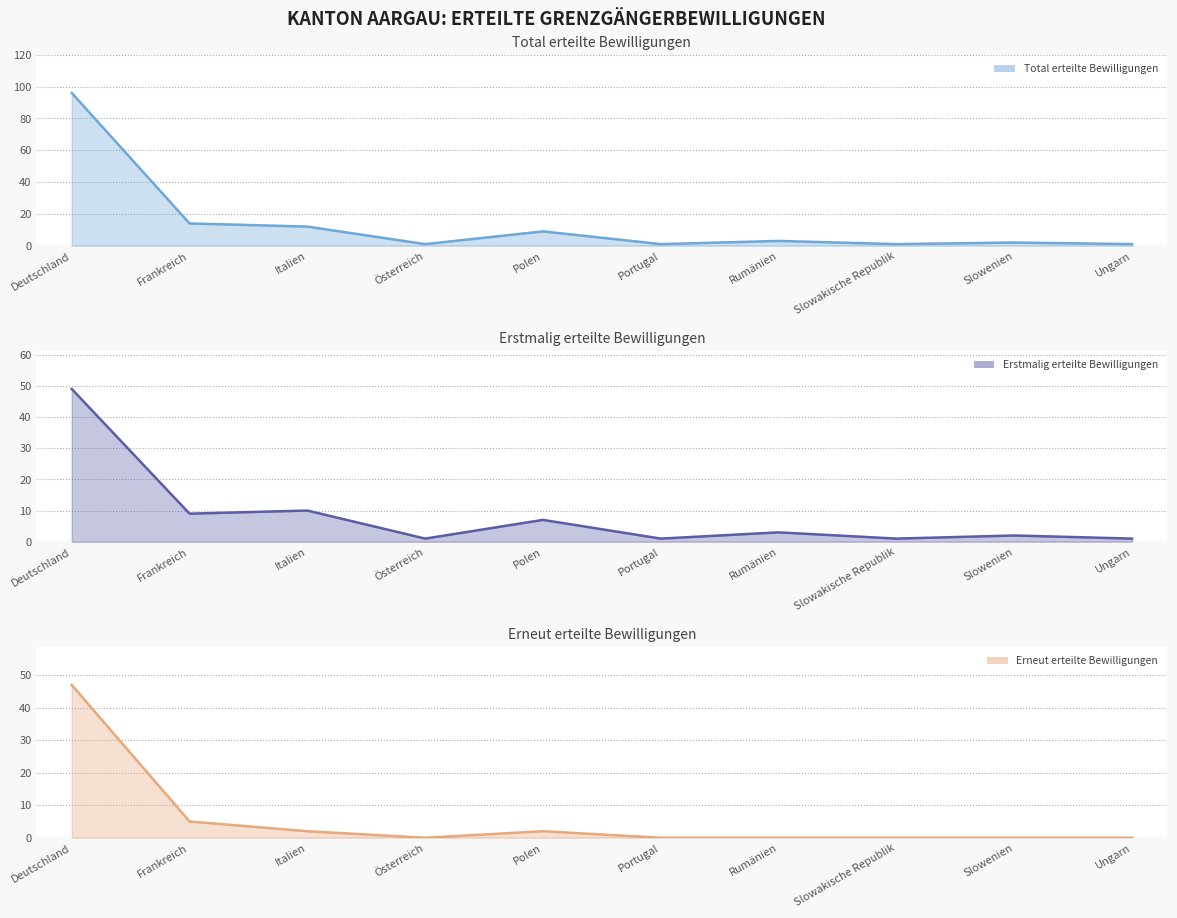

Reading left to right, transcribe all the data shown in this chart.

Total erteilte Bewilligungen line: 96	14	12	1	9	1	3	1	2	1
Erstmalig erteilte Bewilligungen line: 49	9	10	1	7	1	3	1	2	1
Erneut erteilte Bewilligungen line: 47	5	2	0	2	0	0	0	0	0